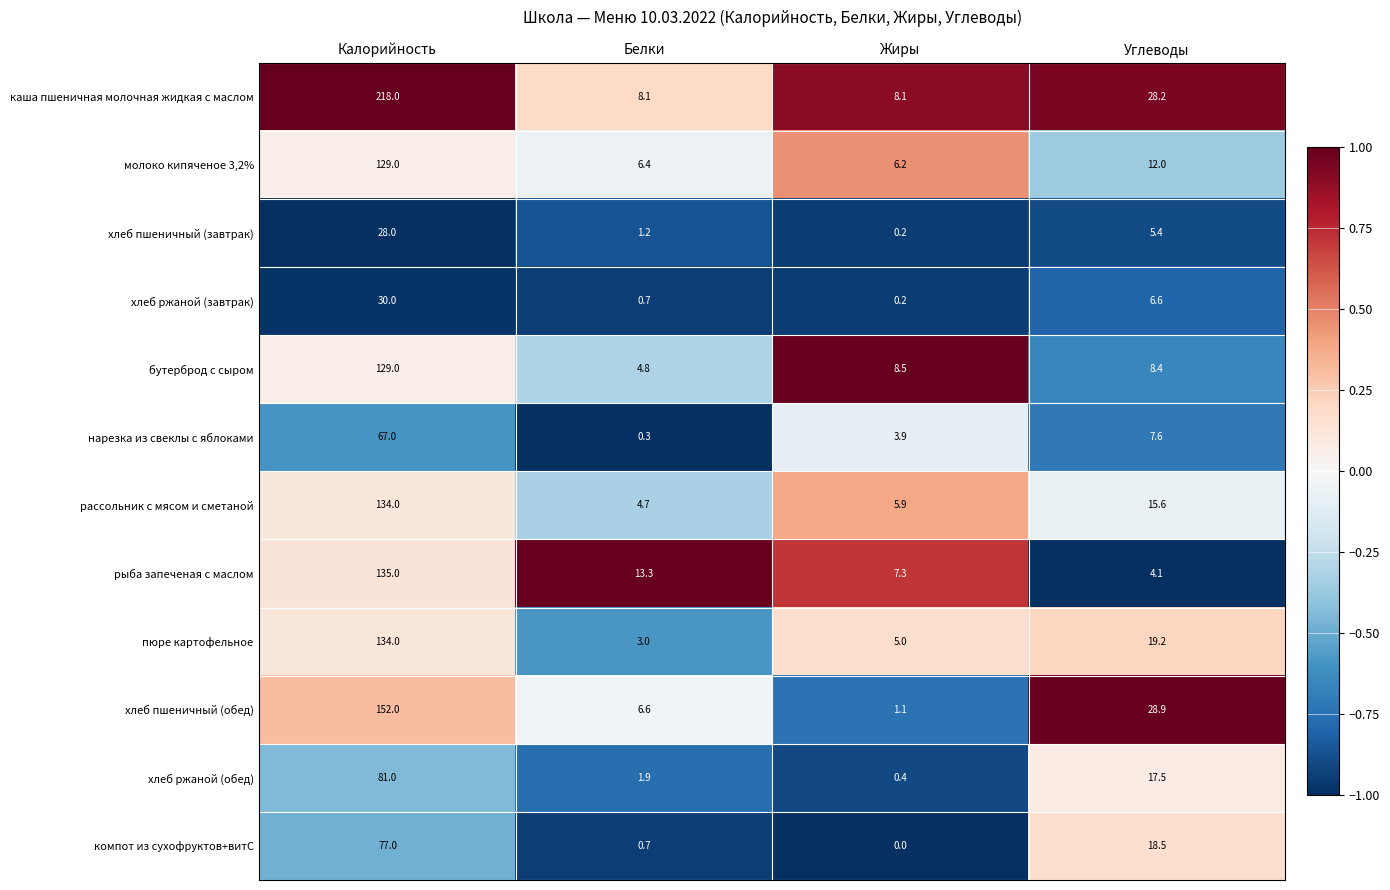

What is the sum of the каша пшеничная молочная жидкая с маслом values at Углеводы and Калорийность?

246.2